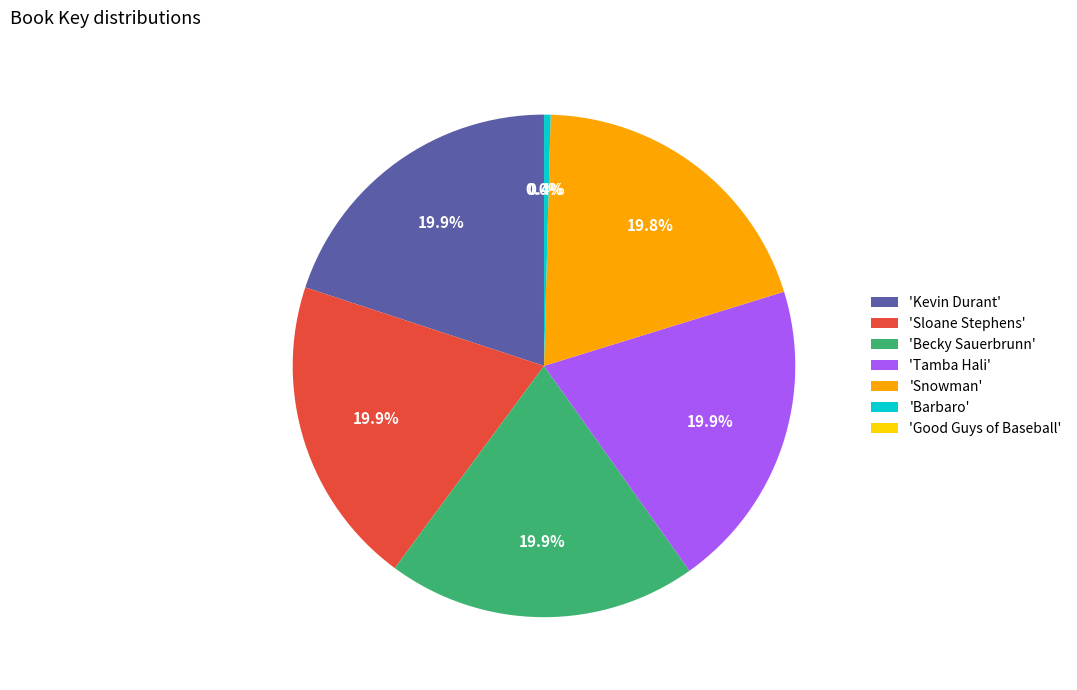

Between 'Barbaro' and 'Kevin Durant', which is larger?

'Kevin Durant'